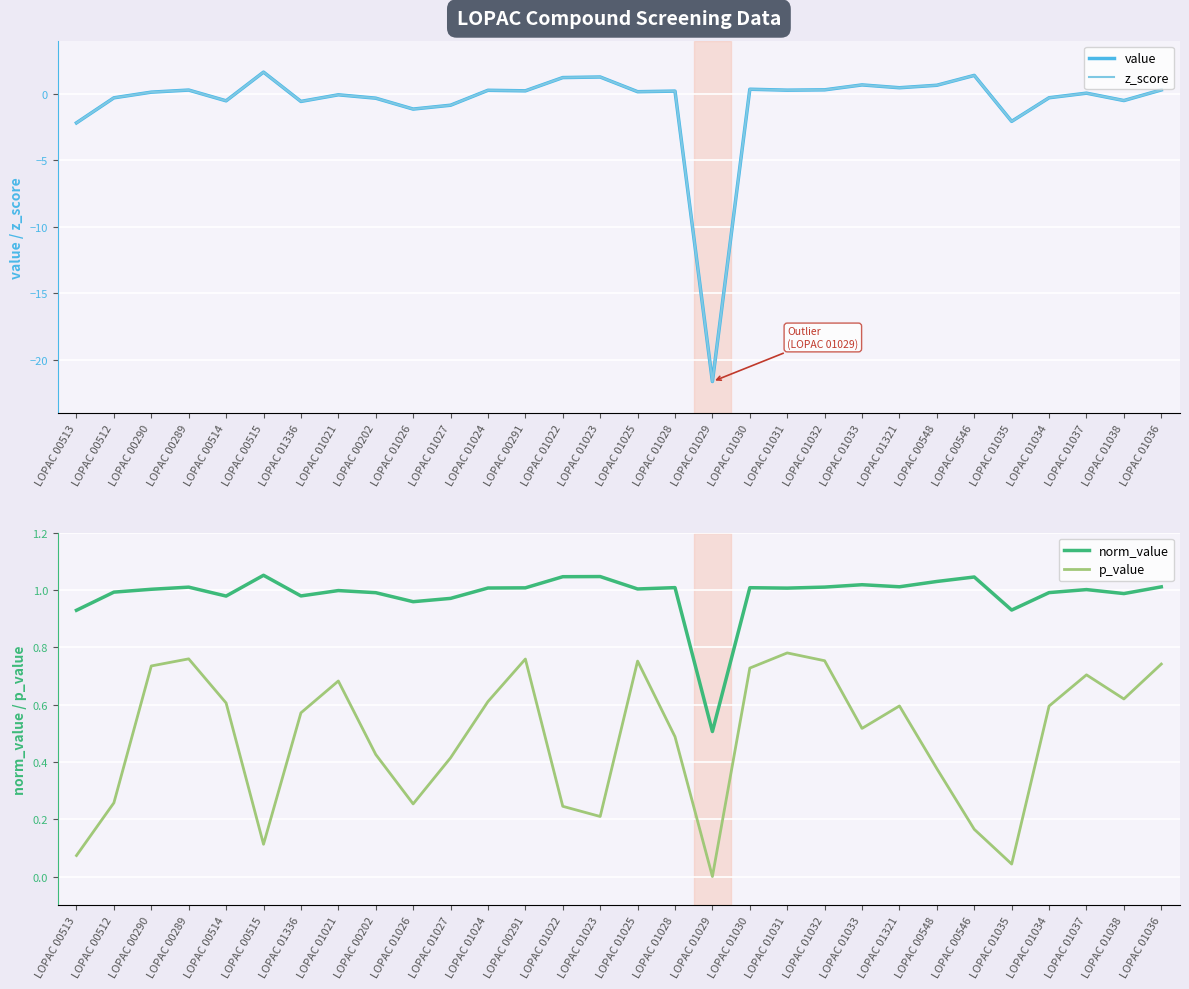

How many times do norm_value and z_score cross each other?

6